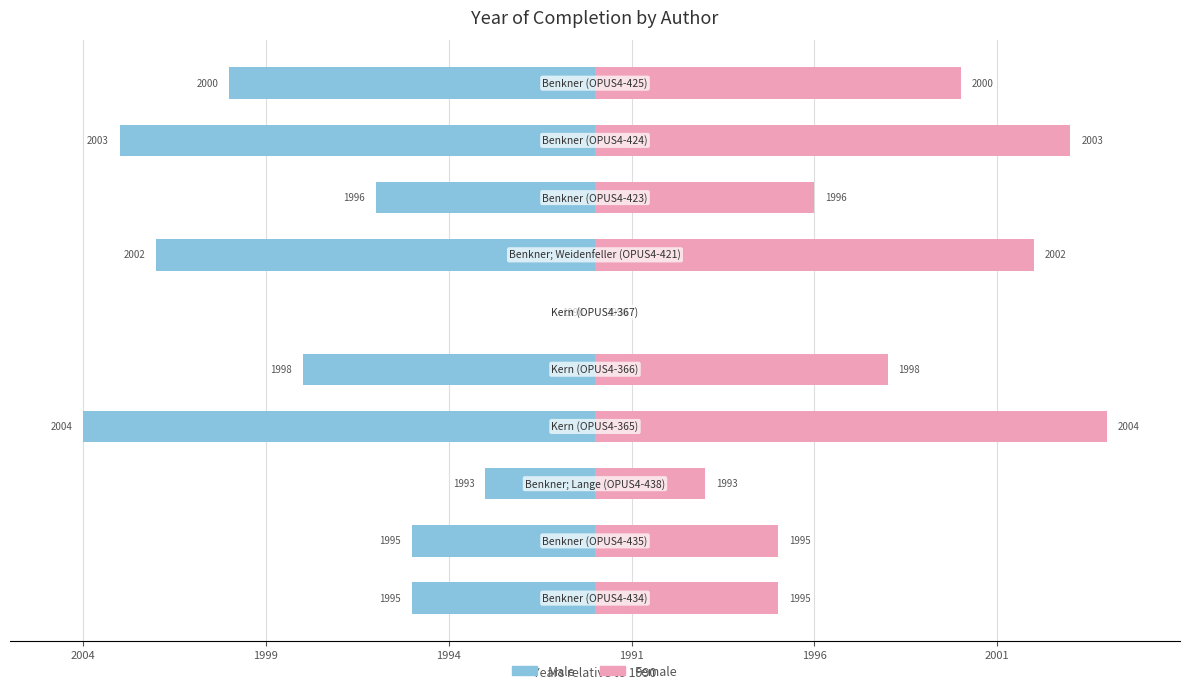

What is the value of the Male bar at the 9th from the left?

-13